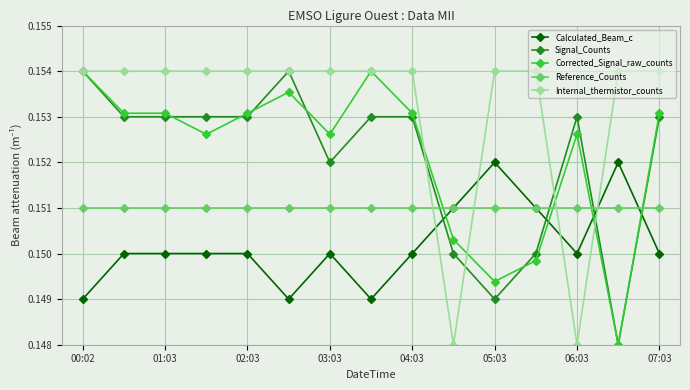

How many Internal_thermistor_counts values are between 0 and 1?

15